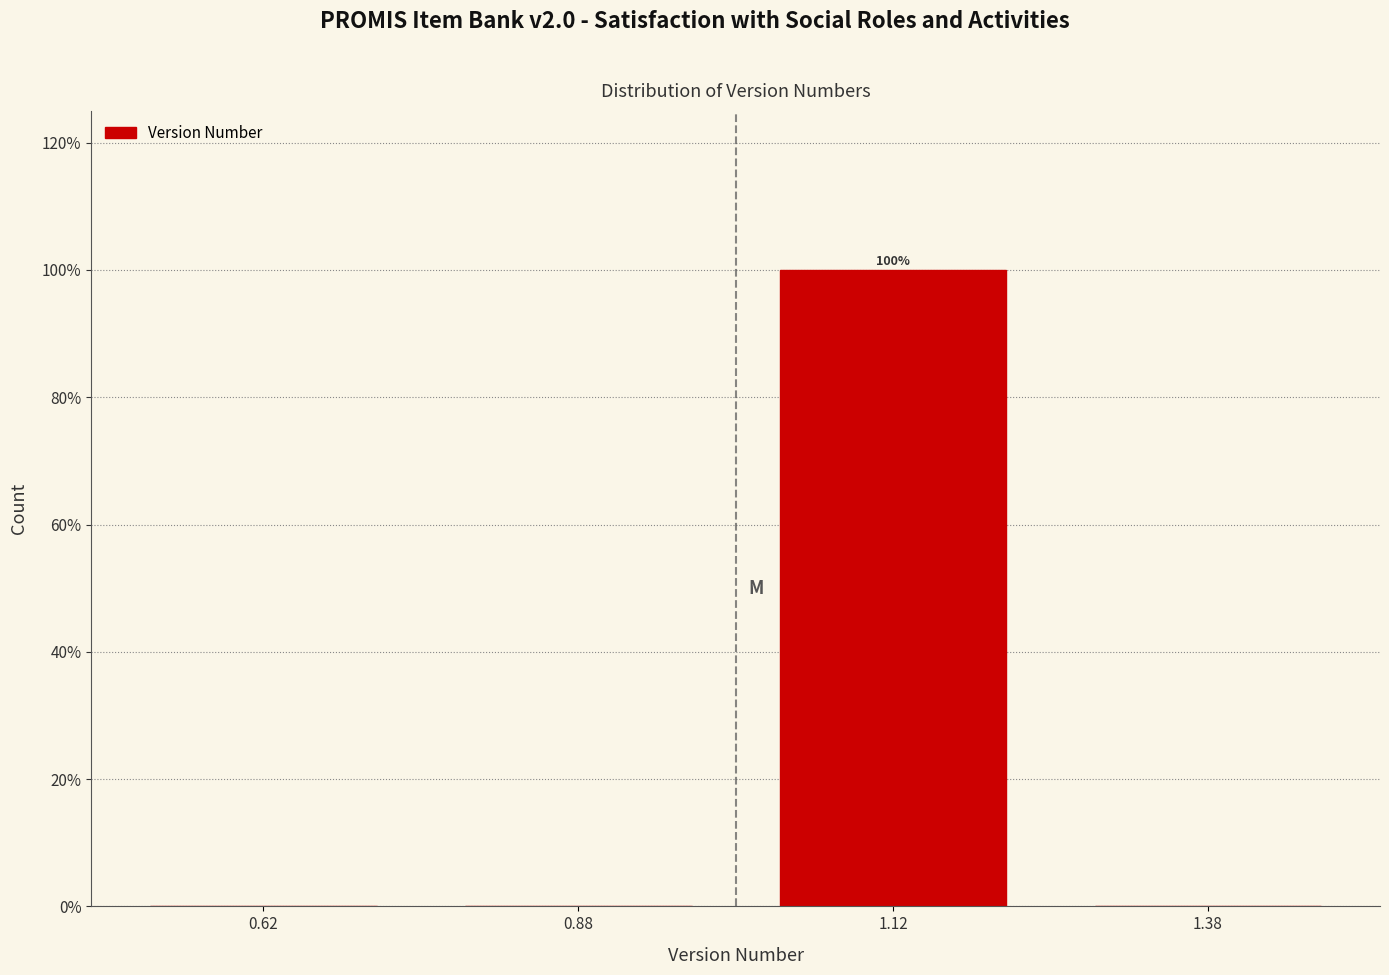

Which range on the x-axis has the tallest bar?

1.00 to 1.25